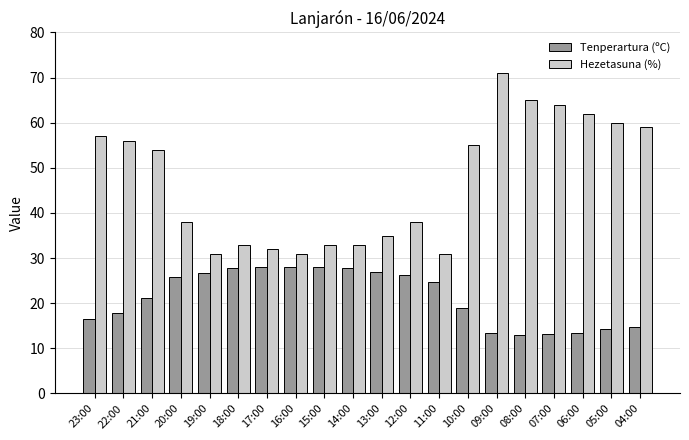

How many bars are there in total?

40